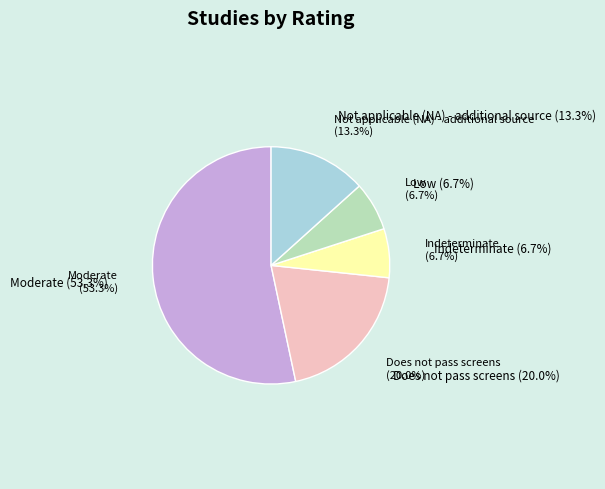

How many slices are in this pie chart?

5